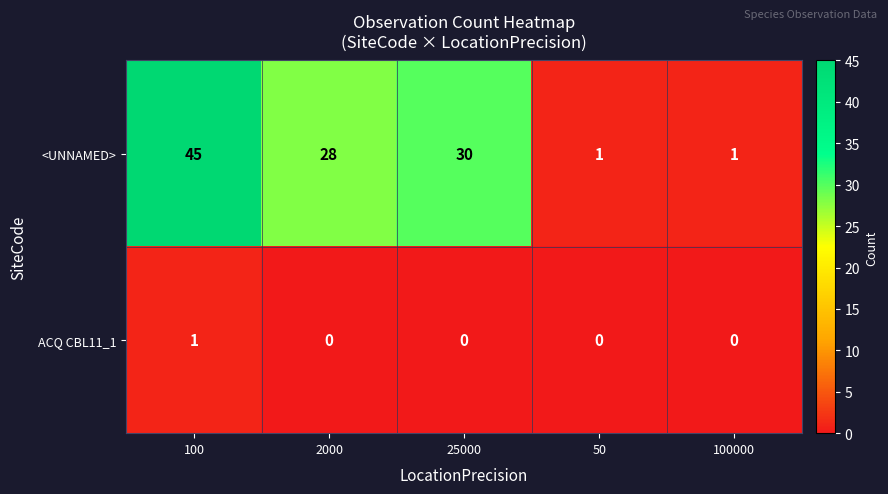

What is the difference between the <UNNAMED> values at 100000 and 100?

44